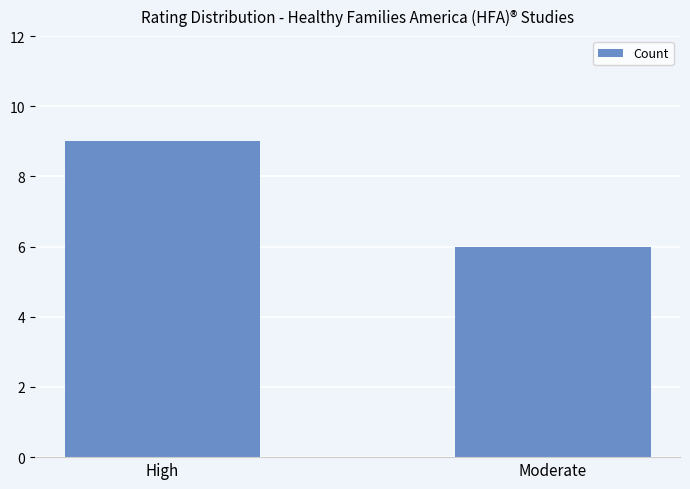

The value at High is 12. True or false?

False